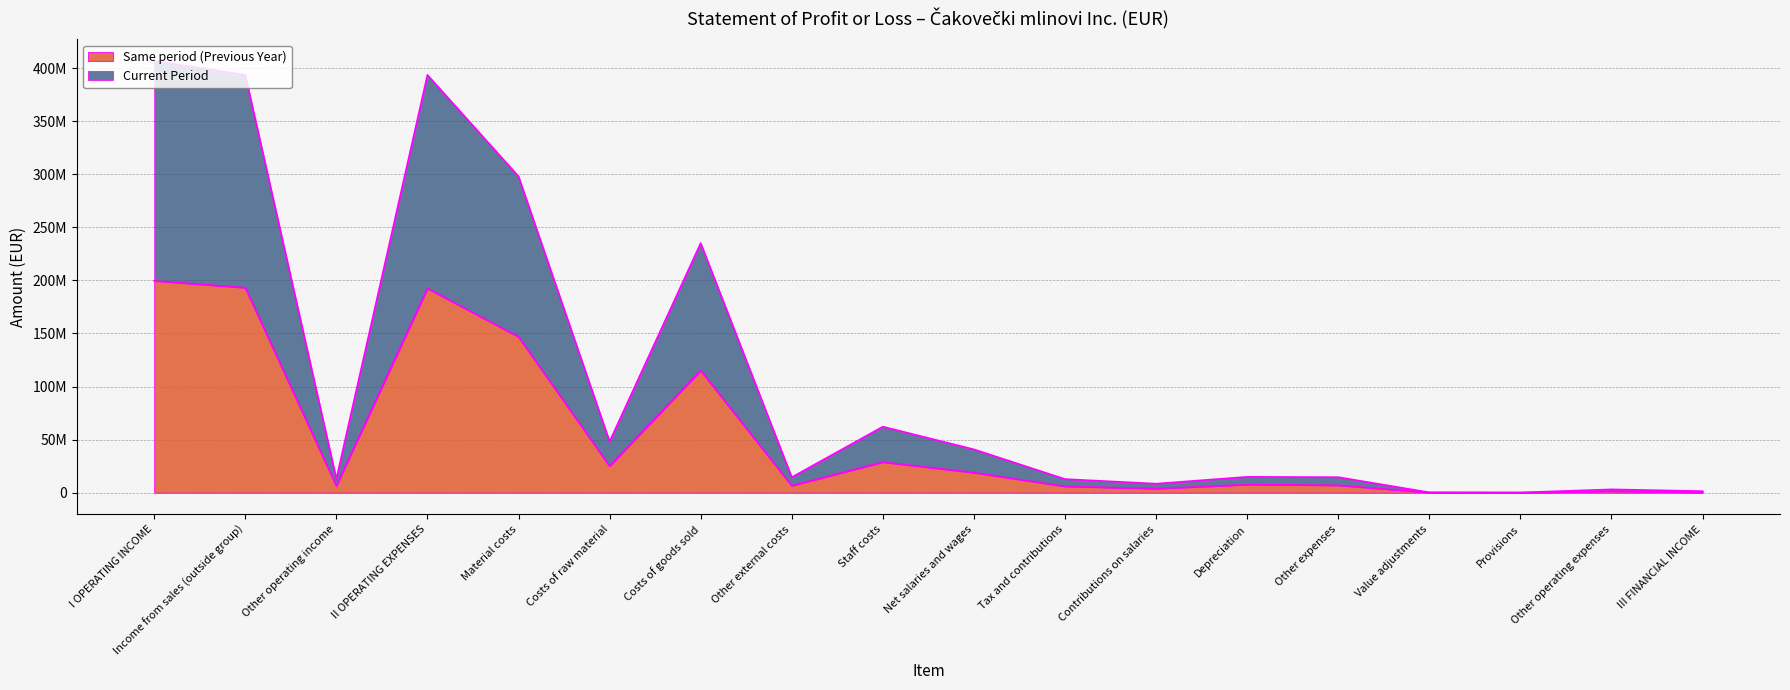

Count the number of data series in this chart.

2